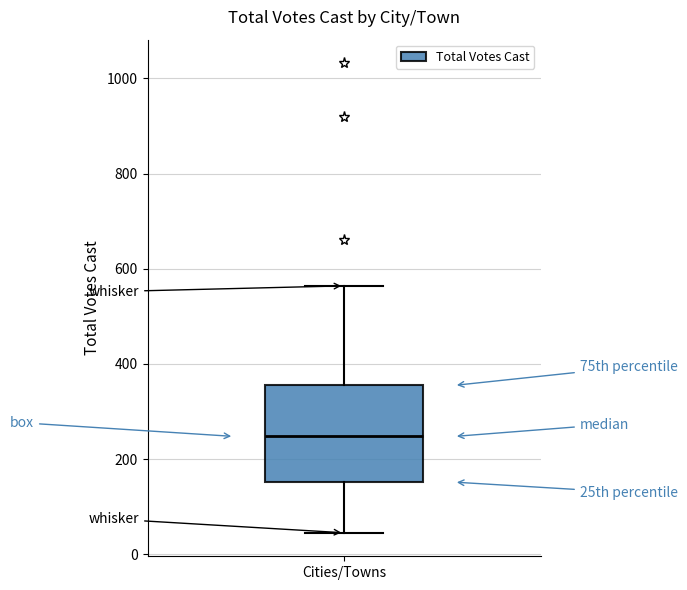

Read this box plot against the y-axis: the position of the median line, the range covered by the box, and the ends of both whiskers. The values are not printed on the chart, so give them approximately, as read against the axis.

median 240, box 160 to 360, whiskers 40 to 560